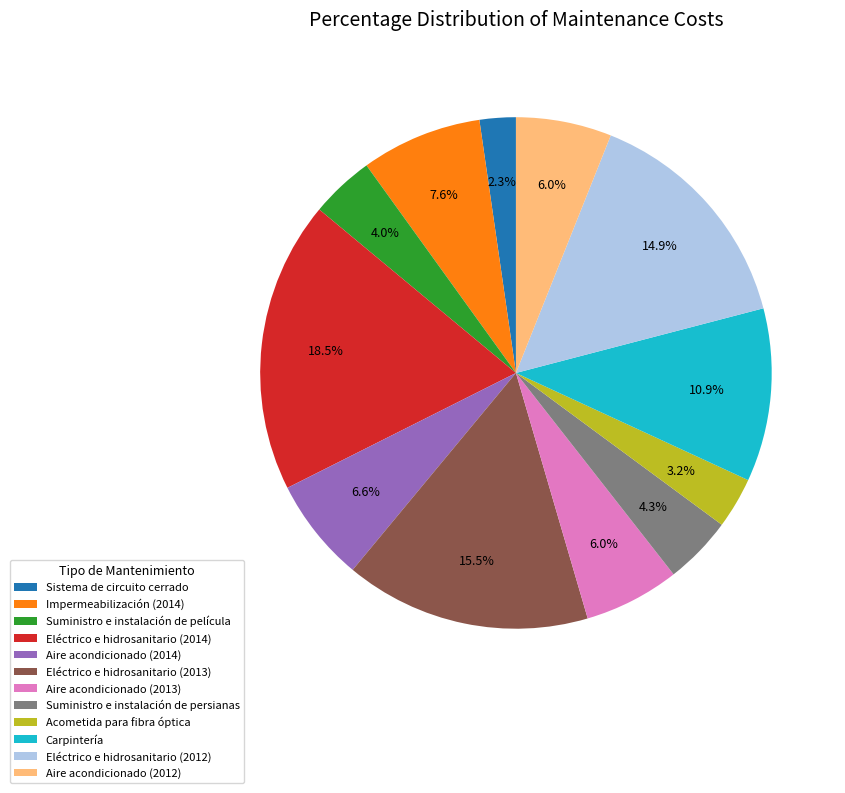

Which slice is the smallest?

Sistema de circuito cerrado